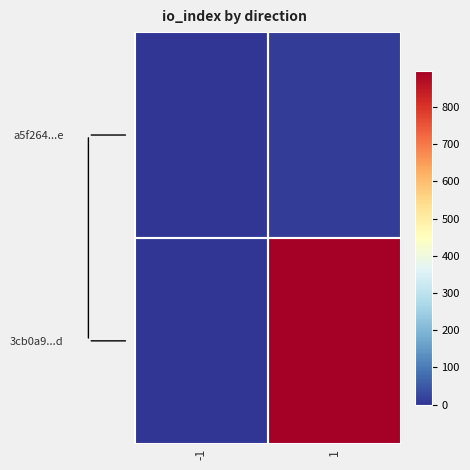

Which series has the largest range (max minus min)?

3cb0a9...d